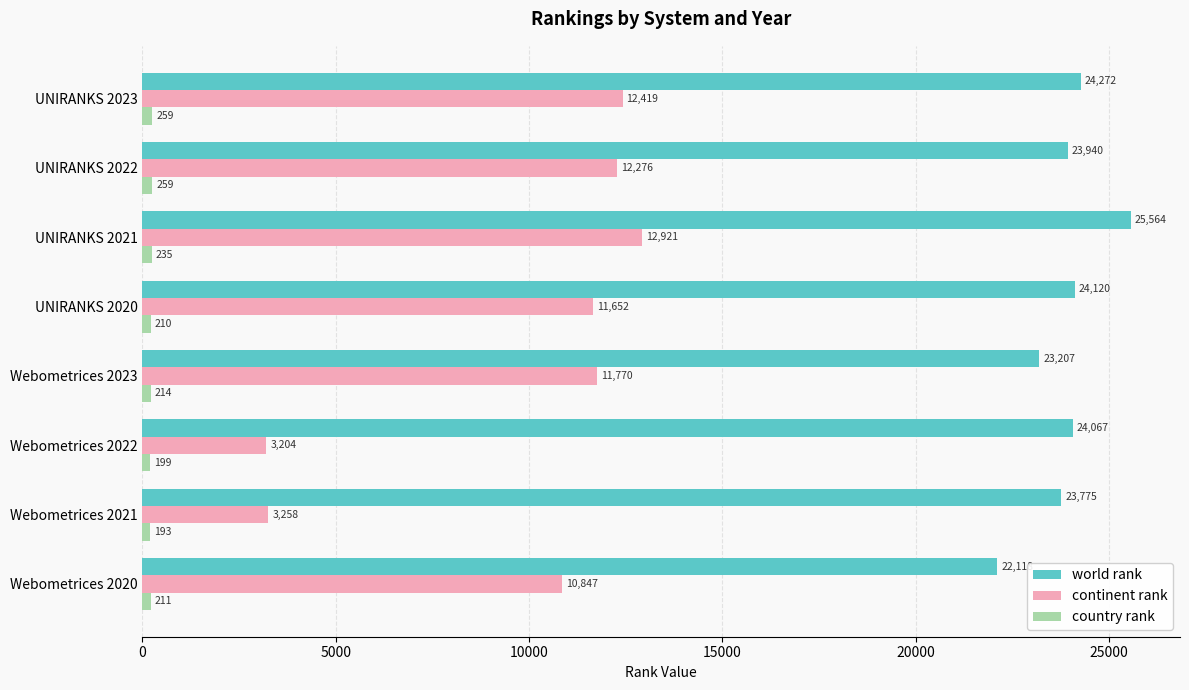

At which label is continent rank closest to 8062?

Webometrices 2020